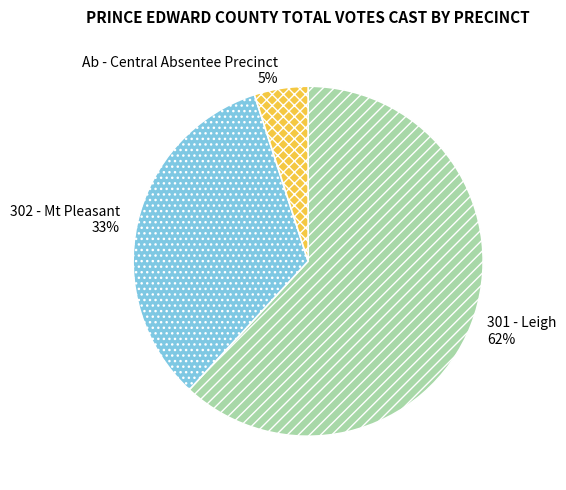

What is the majority slice?

301 - Leigh